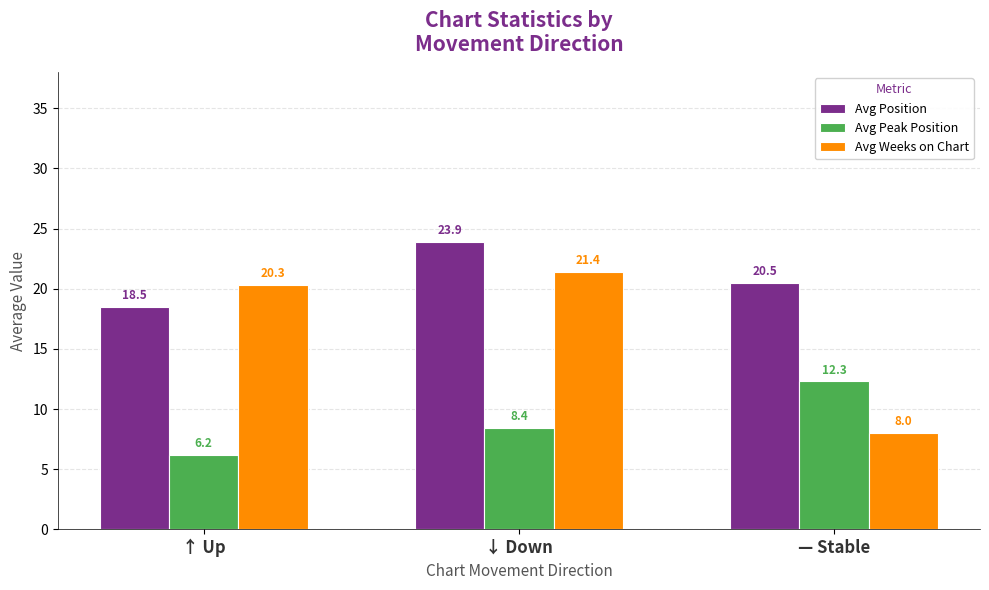

At which label does Avg Weeks on Chart reach its peak?

↓ Down